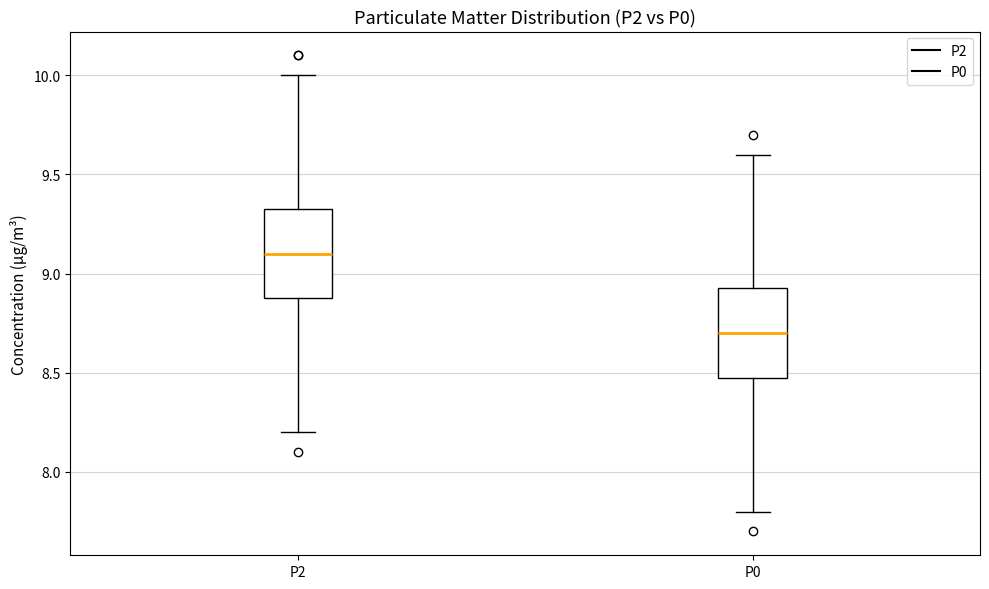

Where is the lower edge of the box for P0 on the y-axis? The values are not printed on the chart, so give them approximately, as read against the axis.

8.50